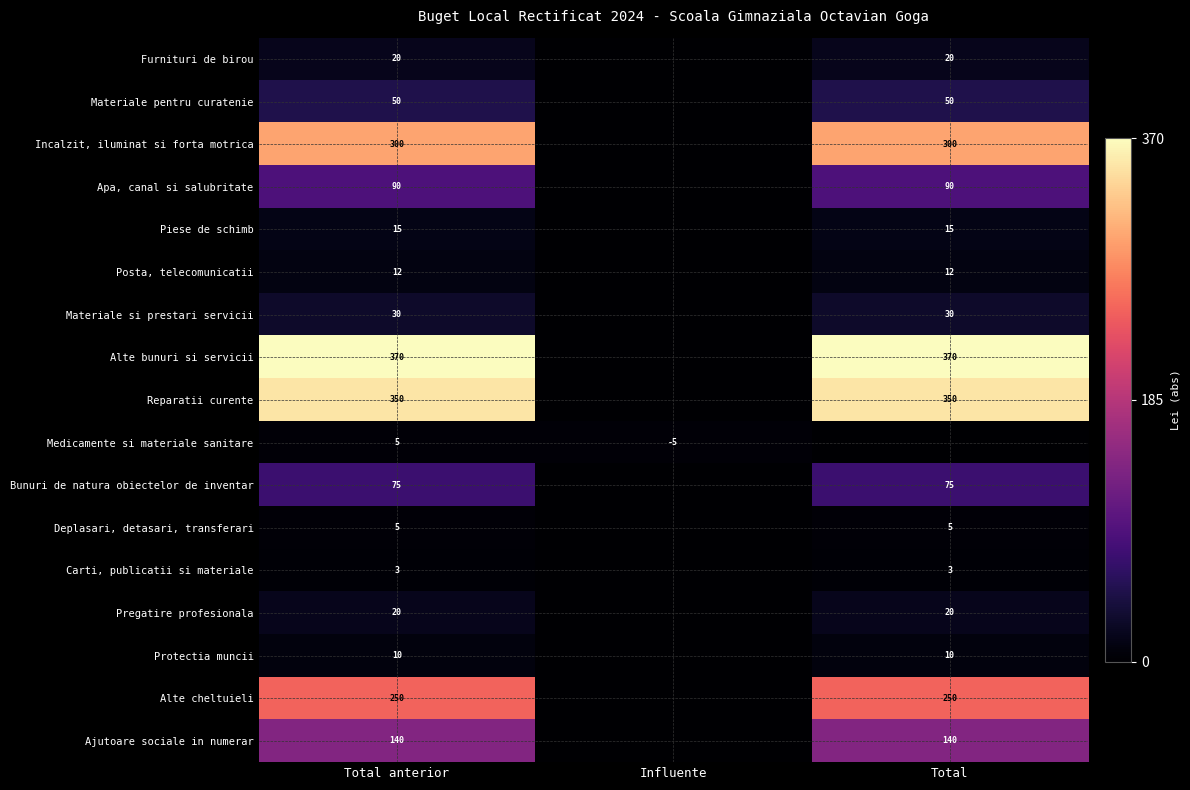

Is the value of Alte cheltuieli at Total anterior greater than the value of Alte bunuri si servicii at Total?

No